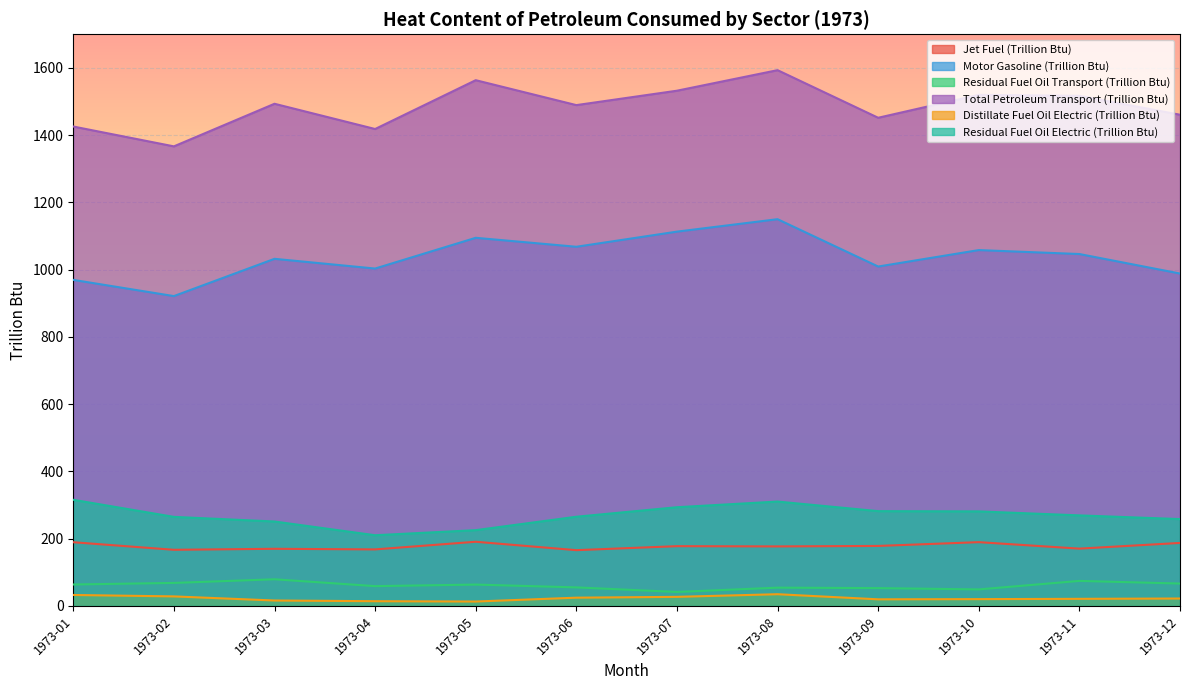

True or false: Residual Fuel Oil Transport (Trillion Btu) and Total Petroleum Transport (Trillion Btu) cross at least once.

False